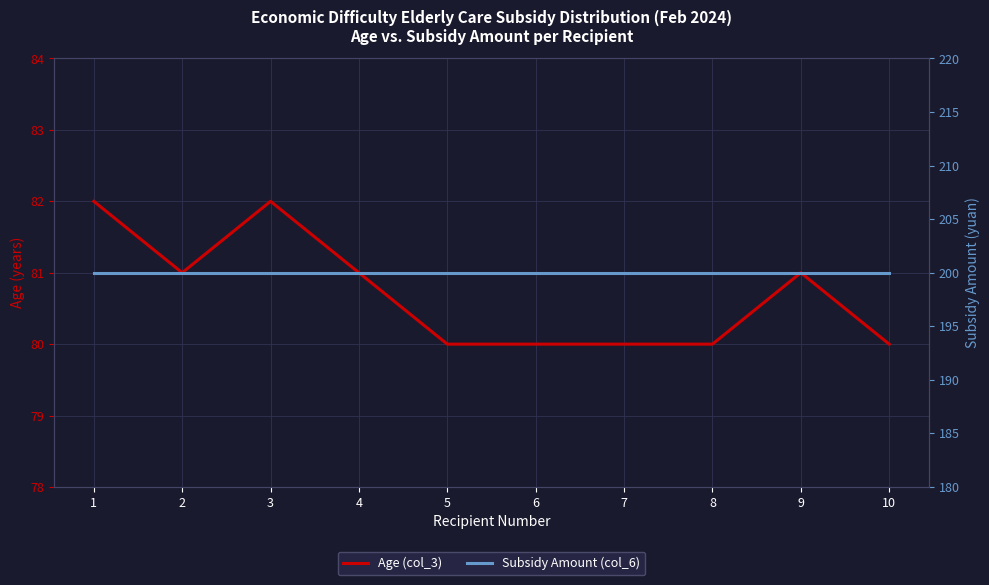

Is it true that Age (col_3) equals 81 at 2?

True